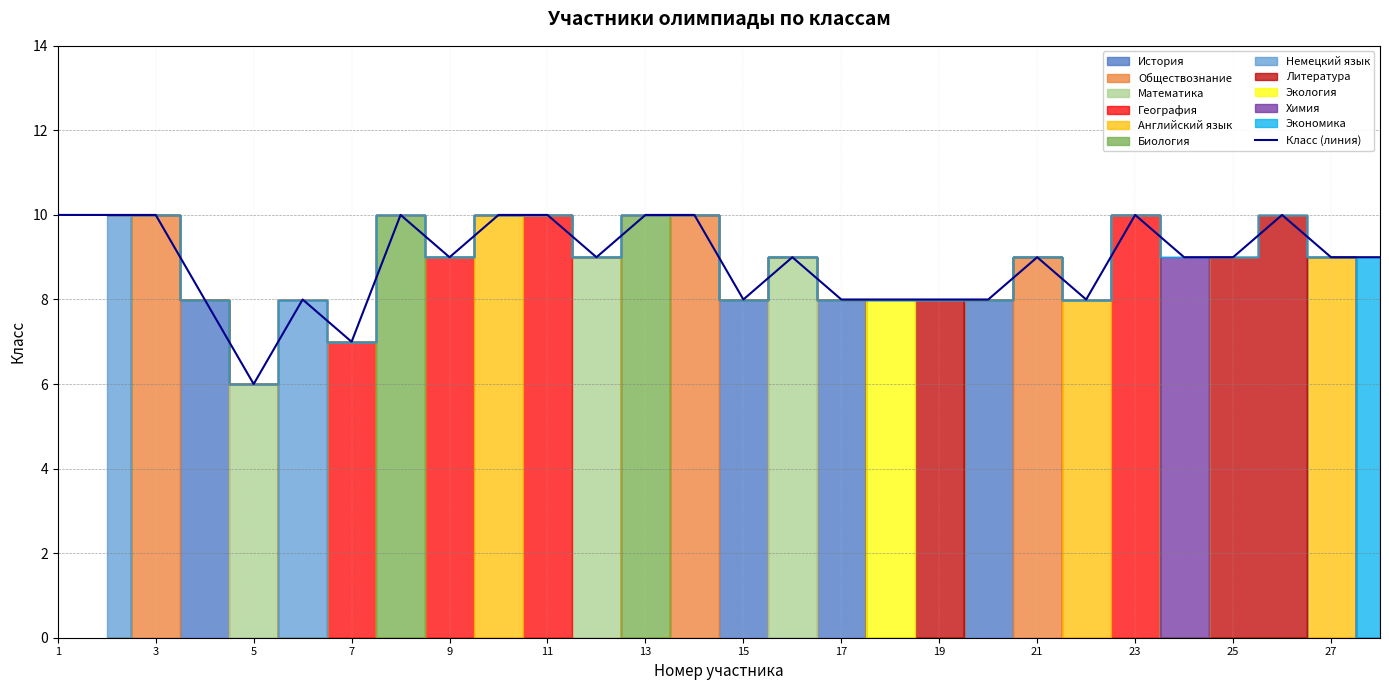

True or false: Класс (линия) has a value of 15 at 21.

False